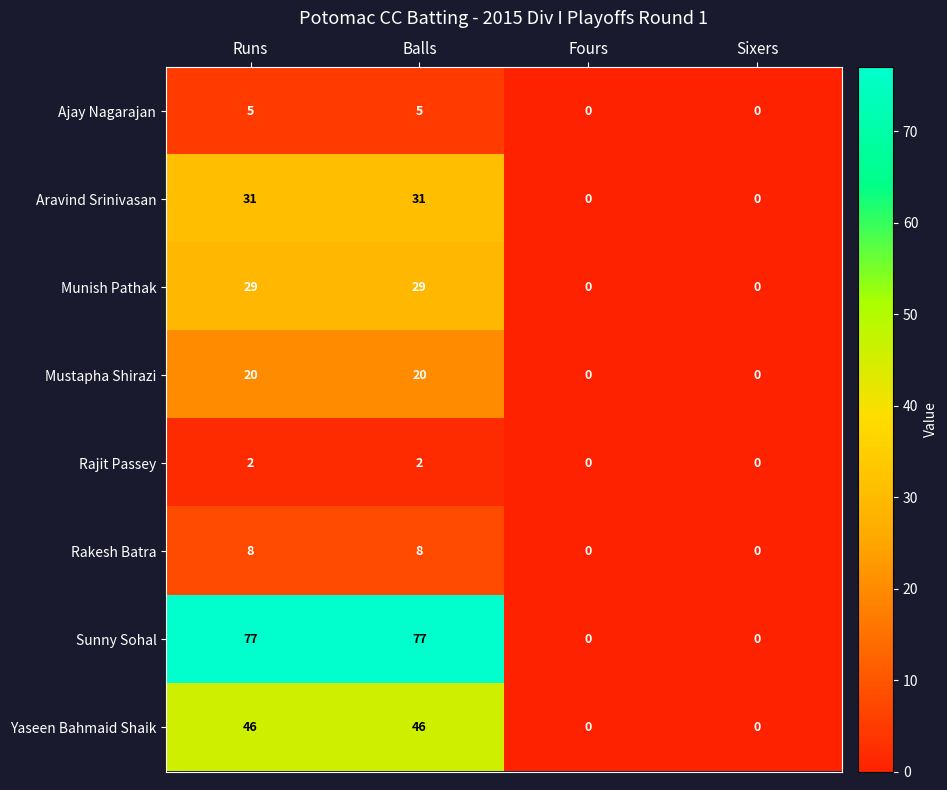

List the series in order of their peak value, lowest first.

Rajit Passey, Ajay Nagarajan, Rakesh Batra, Mustapha Shirazi, Munish Pathak, Aravind Srinivasan, Yaseen Bahmaid Shaik, Sunny Sohal